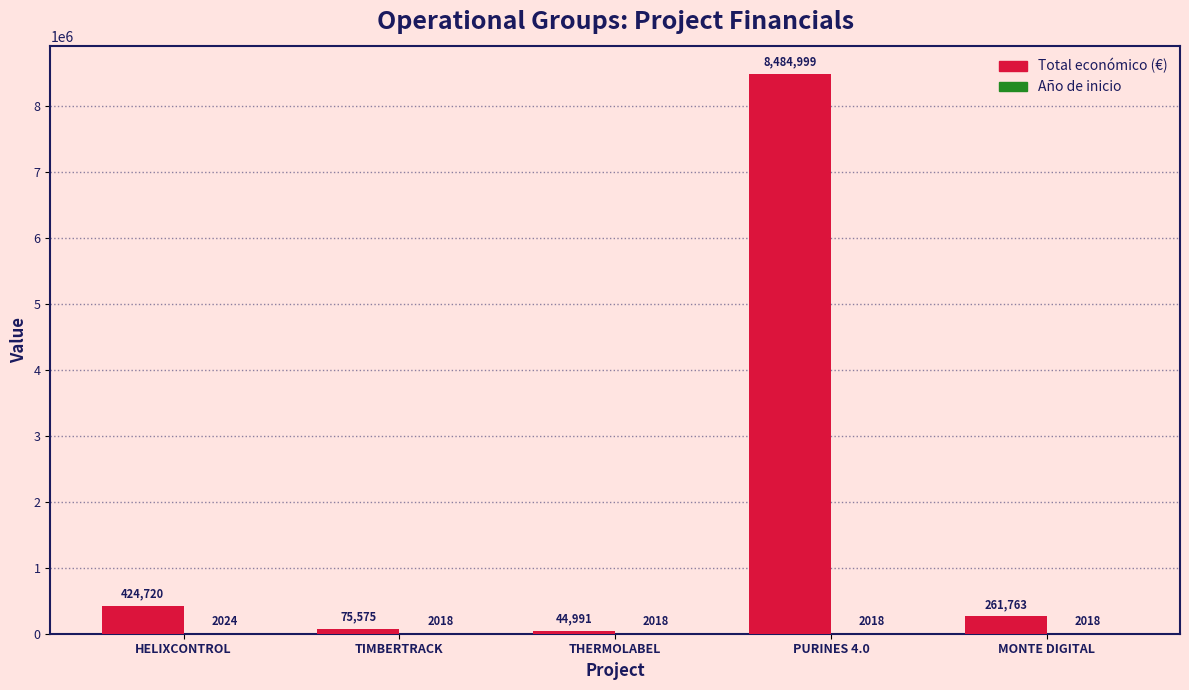

Which label corresponds to the largest value in the chart?

PURINES 4.0